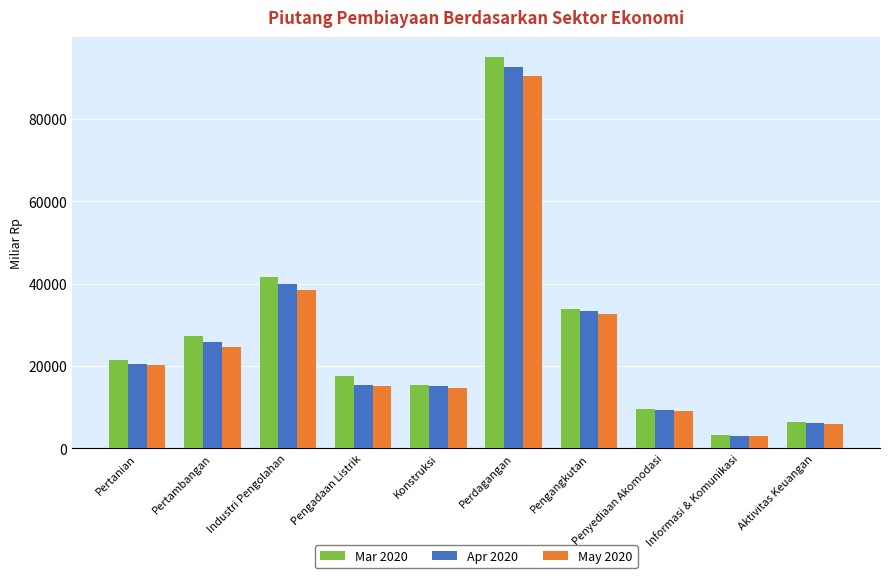

What is the difference between the May 2020 values at Pengangkutan and Pertambangan?

8081.4